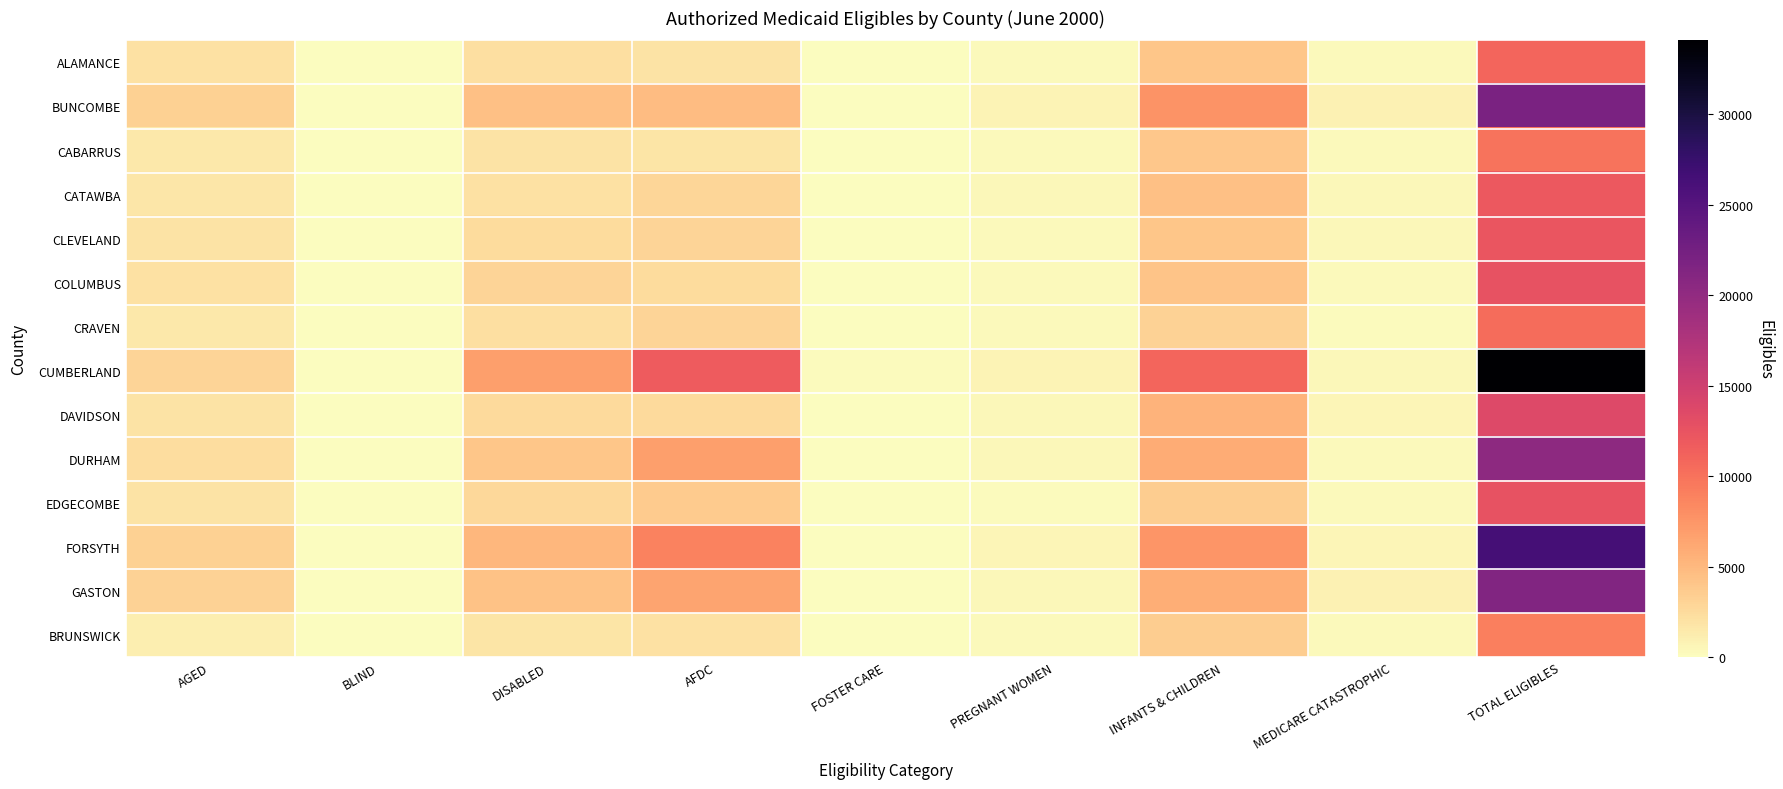

What is the smallest value displayed?

13